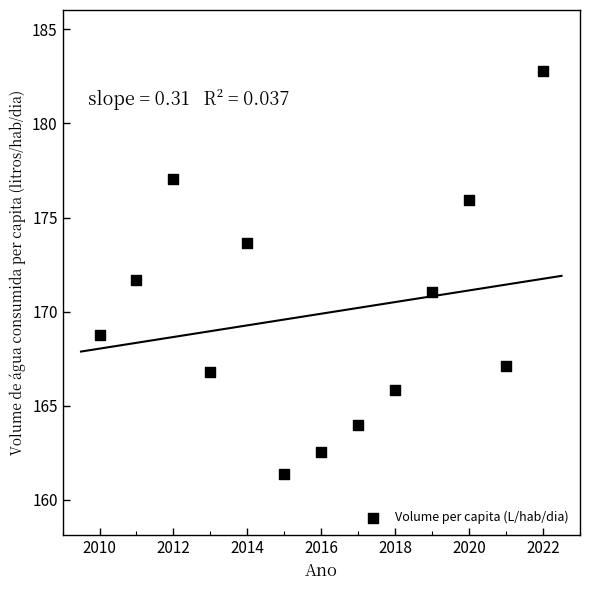

What is the range of X values (max minus min)?

12.0